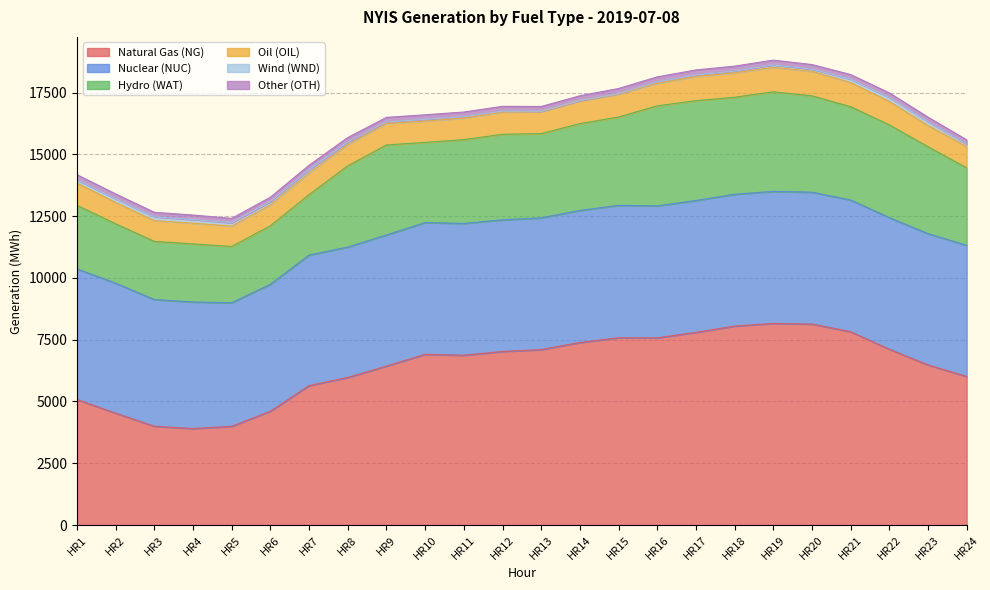

Is the value of Other (OTH) at HR3 greater than the value of Wind (WND) at HR8?

Yes